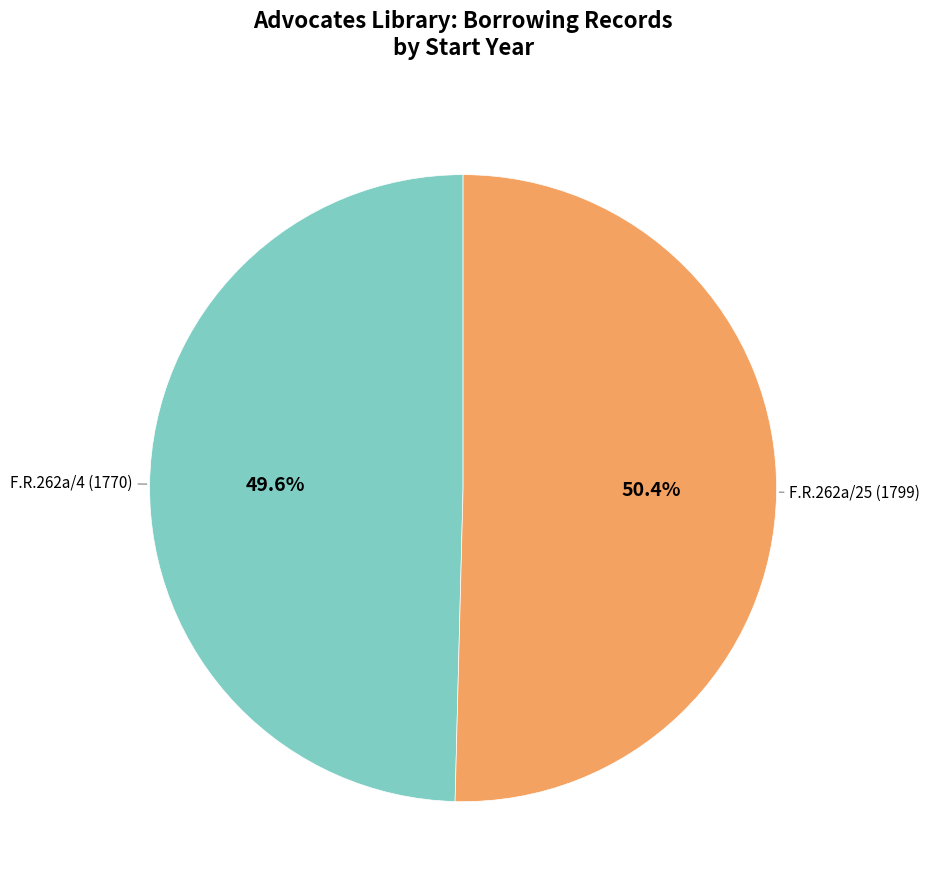

Is there any slice that represents more than half of the pie?

Yes